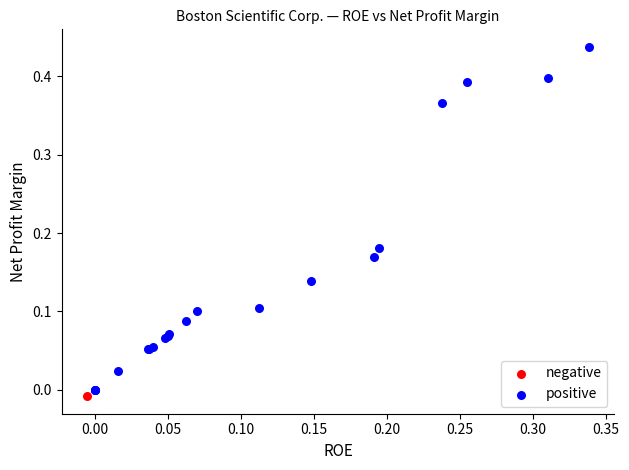

What are all the series names shown in the legend?

negative, positive